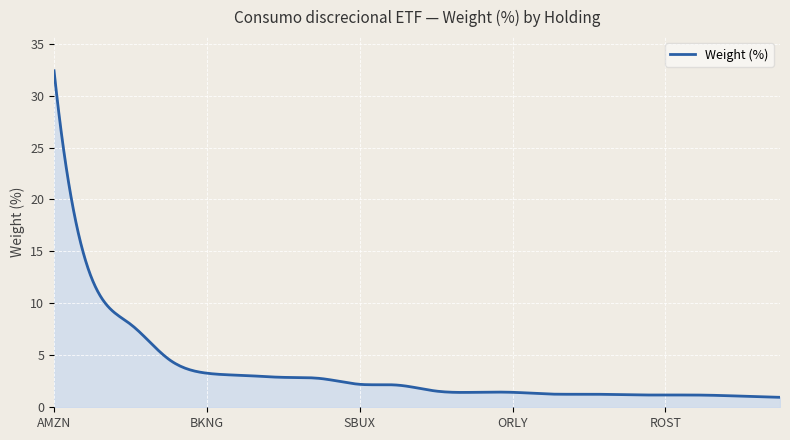

What is the smallest value displayed?

1.0